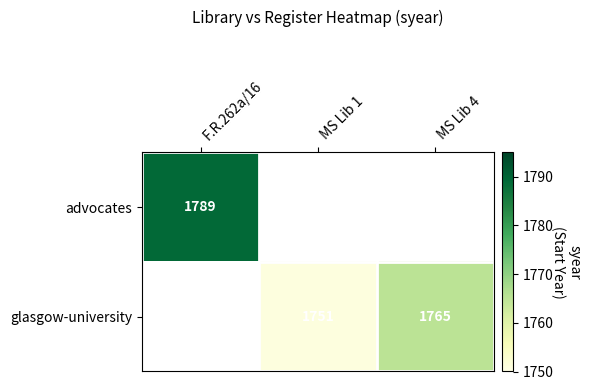

Is it true that glasgow-university equals 2364 at MS Lib 4?

False